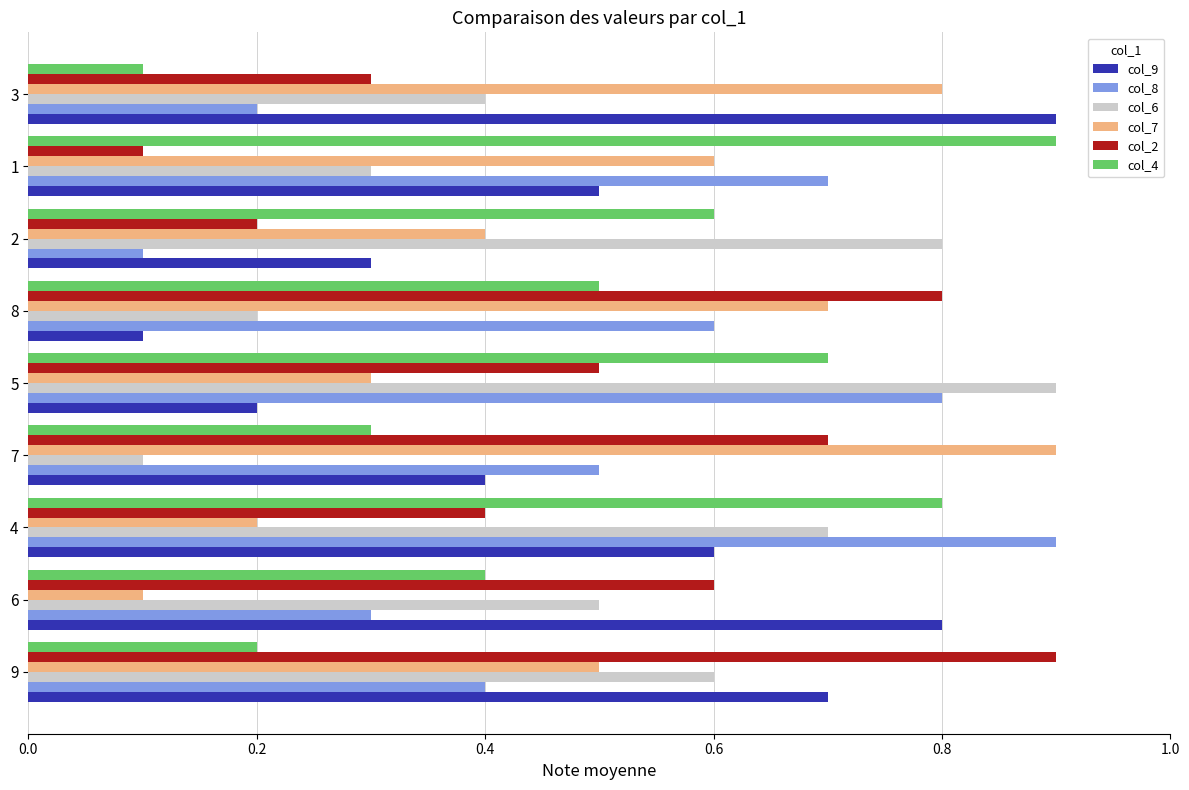

What is the sum of all col_6 values?

4.5